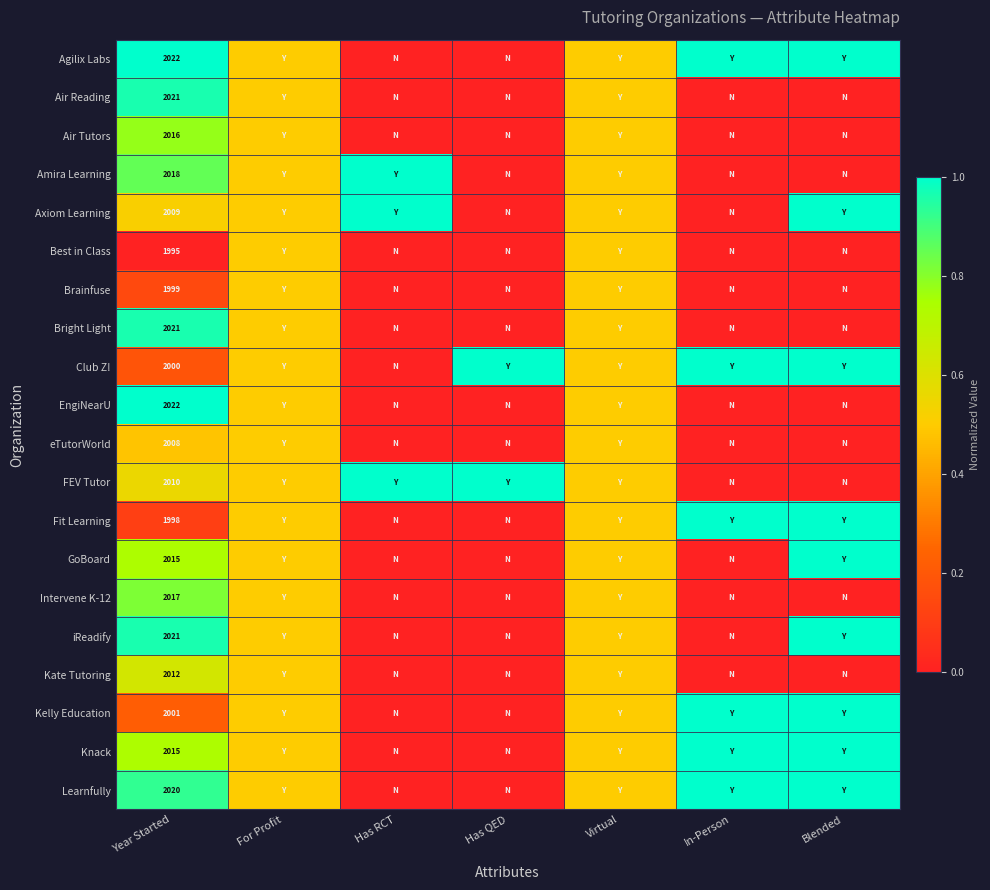

What is the sum of all Knack values?

3.7